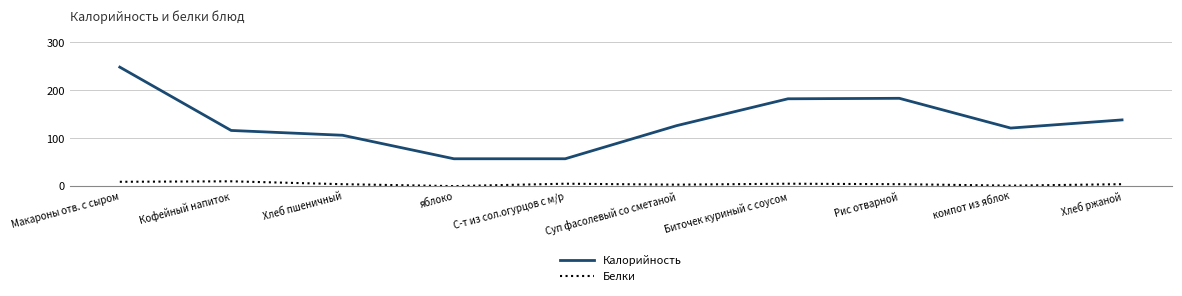

True or false: Белки and Калорийность cross at least once.

False